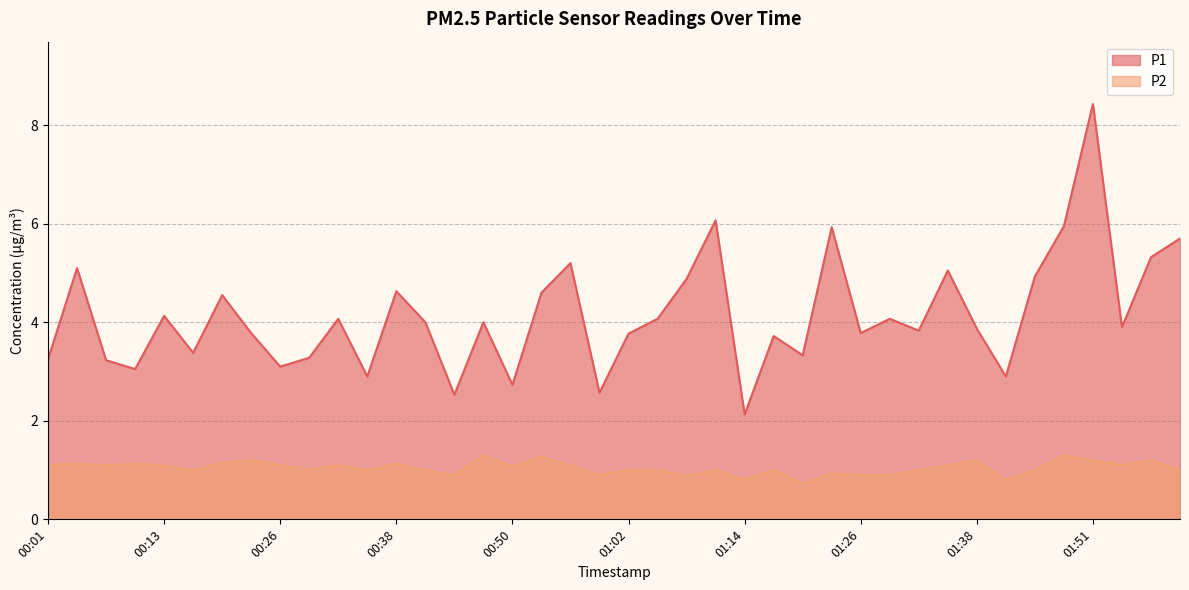

At which category does P1 reach its first local valley?

00:10